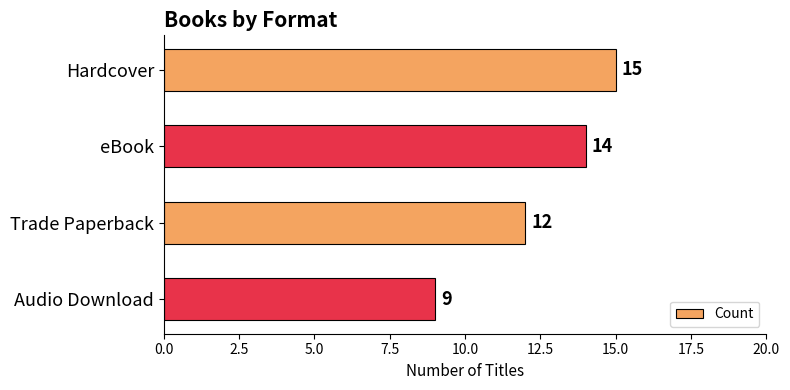

What is the change in value from Hardcover to Audio Download?

-6